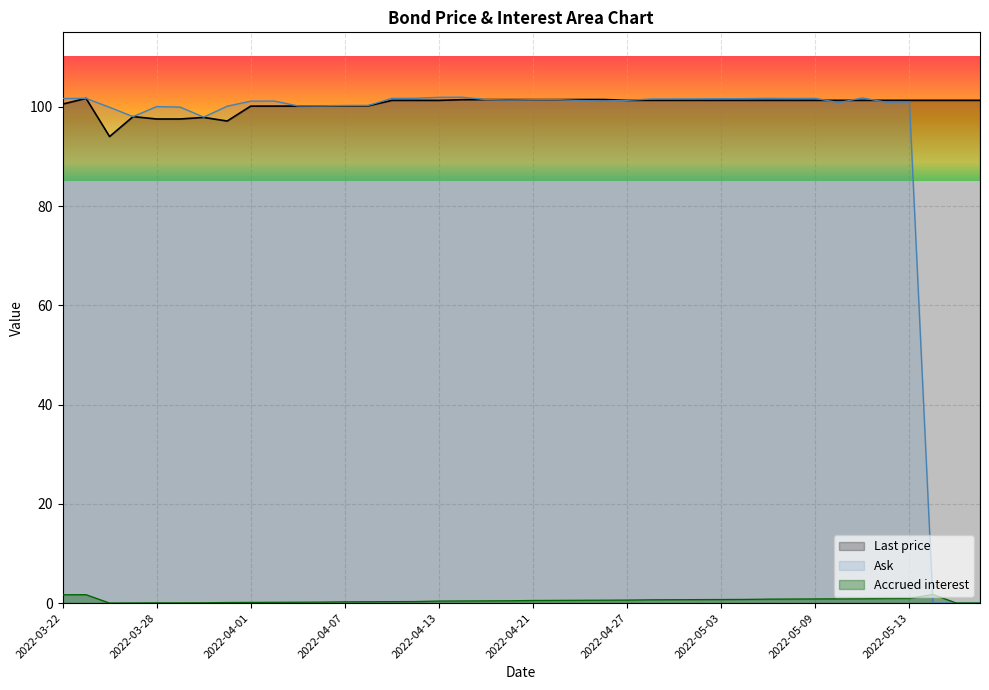

What is the value of the Last price point at the 29th from the left?

100.2